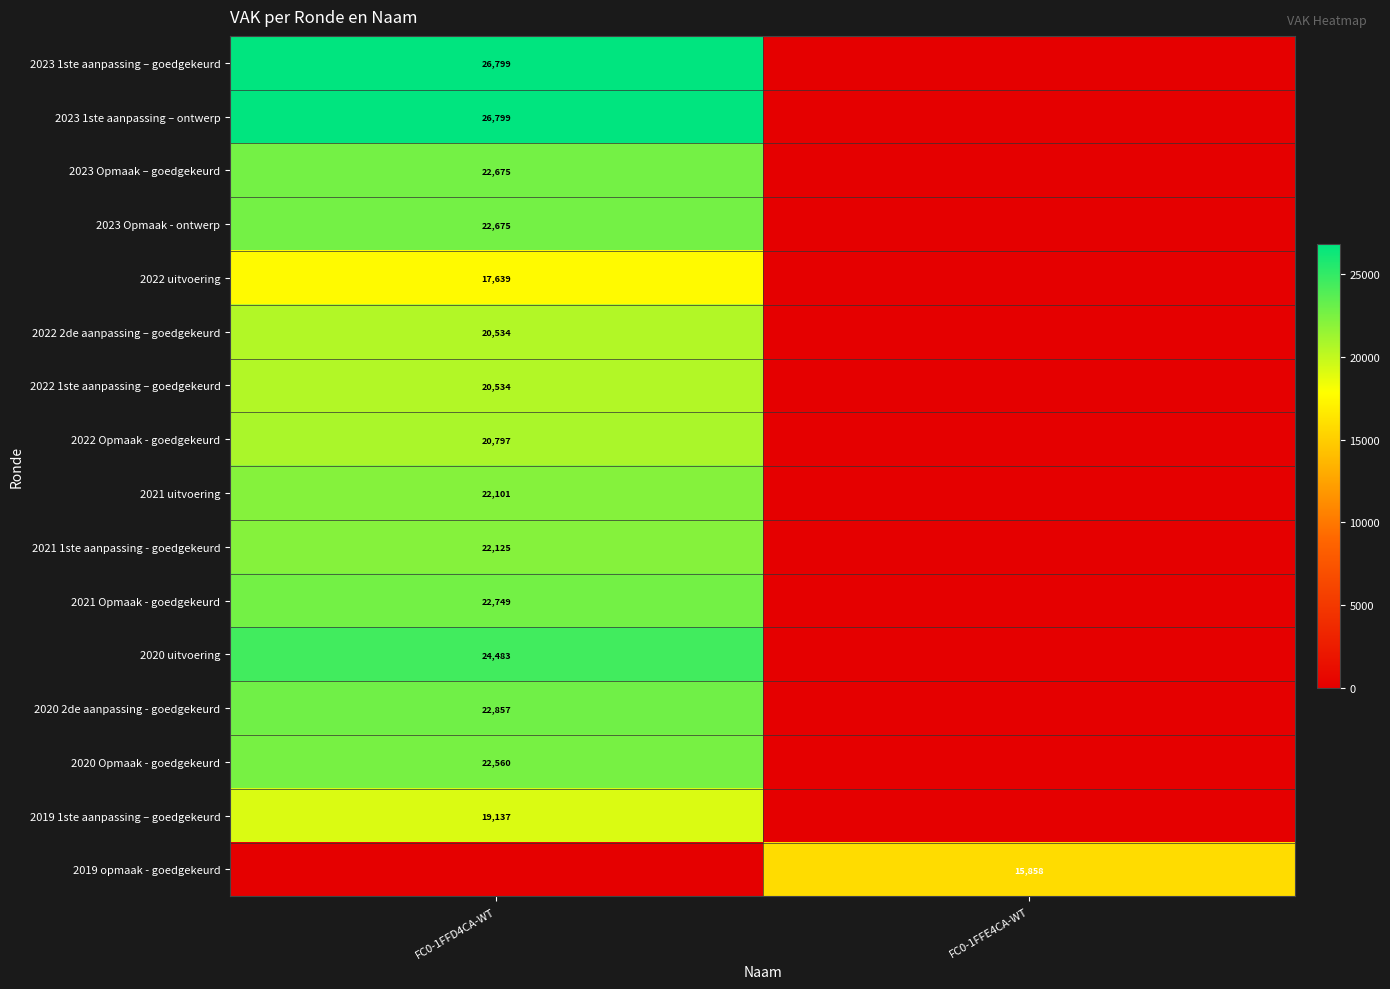

Count the number of categories in the chart.

2